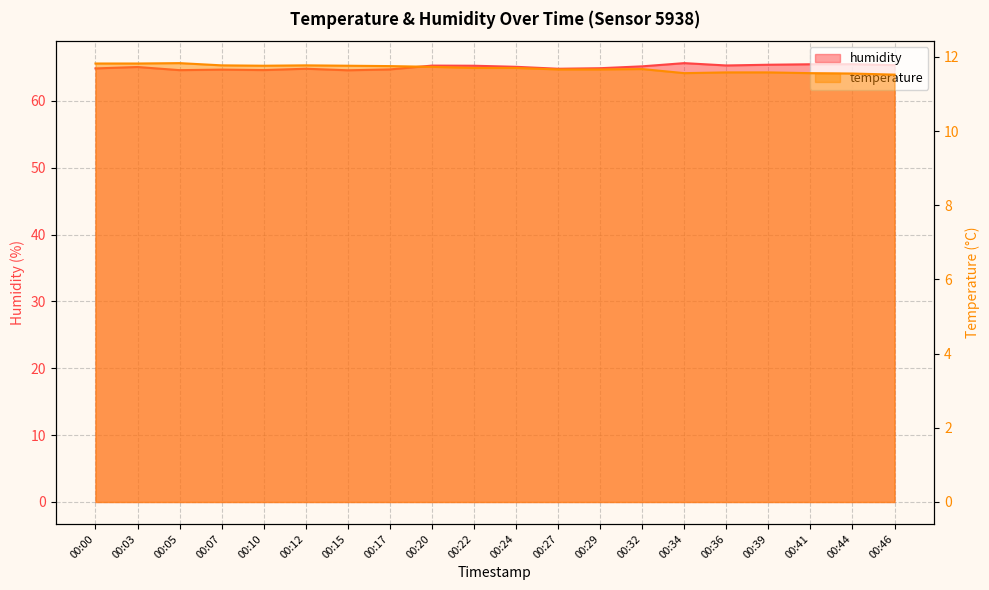

Reading left to right, list all the values displayed in this chart.

temperature: 11.8	11.8	11.8	11.8	11.8	11.8	11.8	11.8	11.7	11.7	11.7	11.7	11.7	11.7	11.6	11.6	11.6	11.6	11.6	11.5
humidity: 64.8	65.0	64.6	64.7	64.6	64.8	64.6	64.7	65.3	65.2	65.1	64.8	64.9	65.2	65.6	65.3	65.4	65.5	65.5	65.3